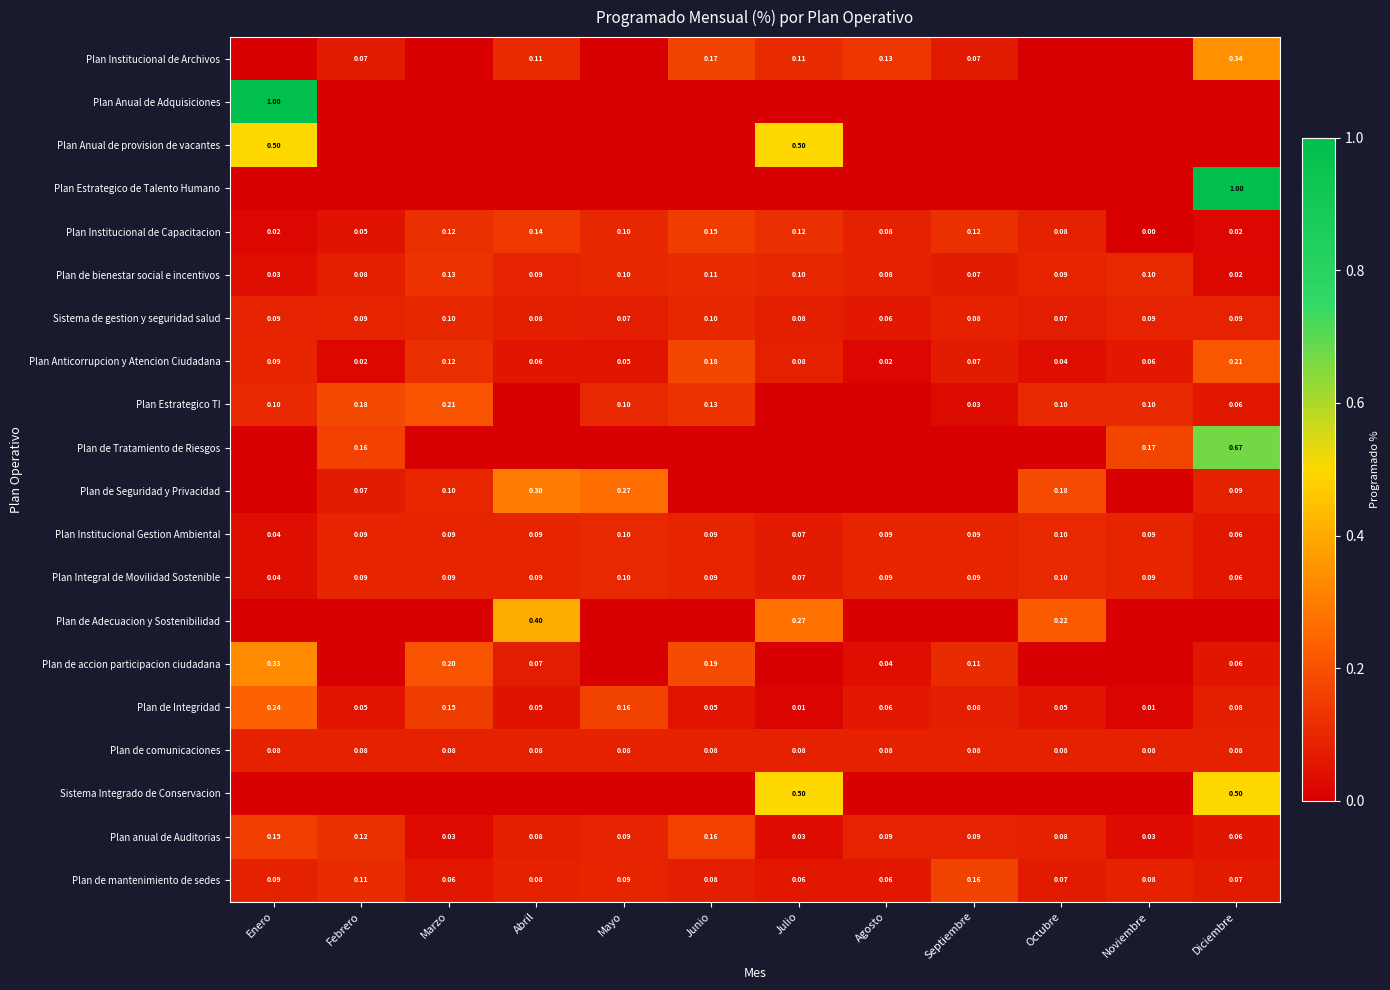

How many data points does each series have?

12